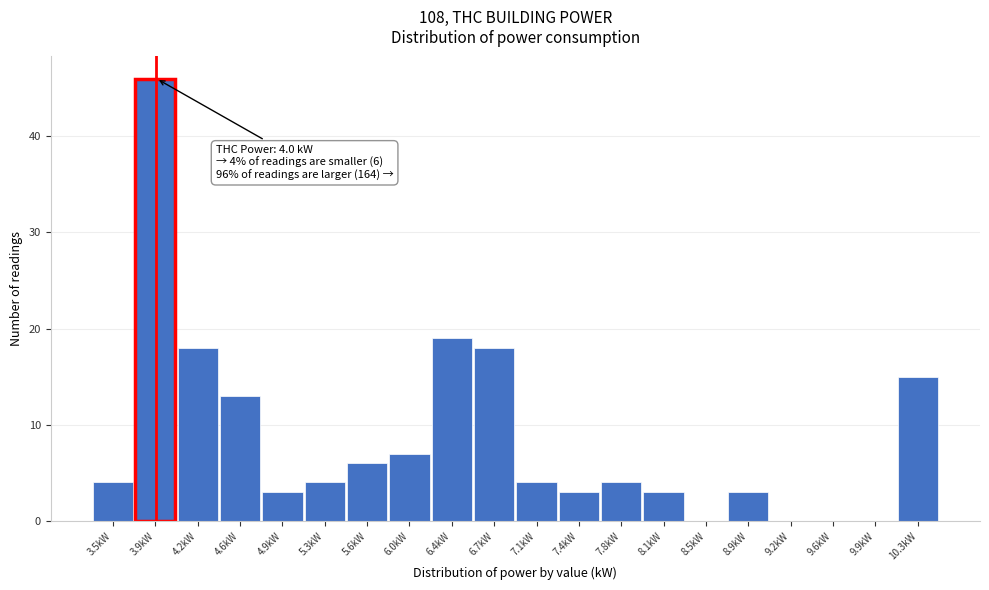

Reading left to right, list all the values displayed in this chart.

3.5kW=4	3.9kW=46	4.2kW=18	4.6kW=13	4.9kW=3	5.3kW=4	5.6kW=6	6.0kW=7	6.4kW=19	6.7kW=18	7.1kW=4	7.4kW=3	7.8kW=4	8.1kW=3	8.5kW=0	8.9kW=3	9.2kW=0	9.6kW=0	9.9kW=0	10.3kW=15